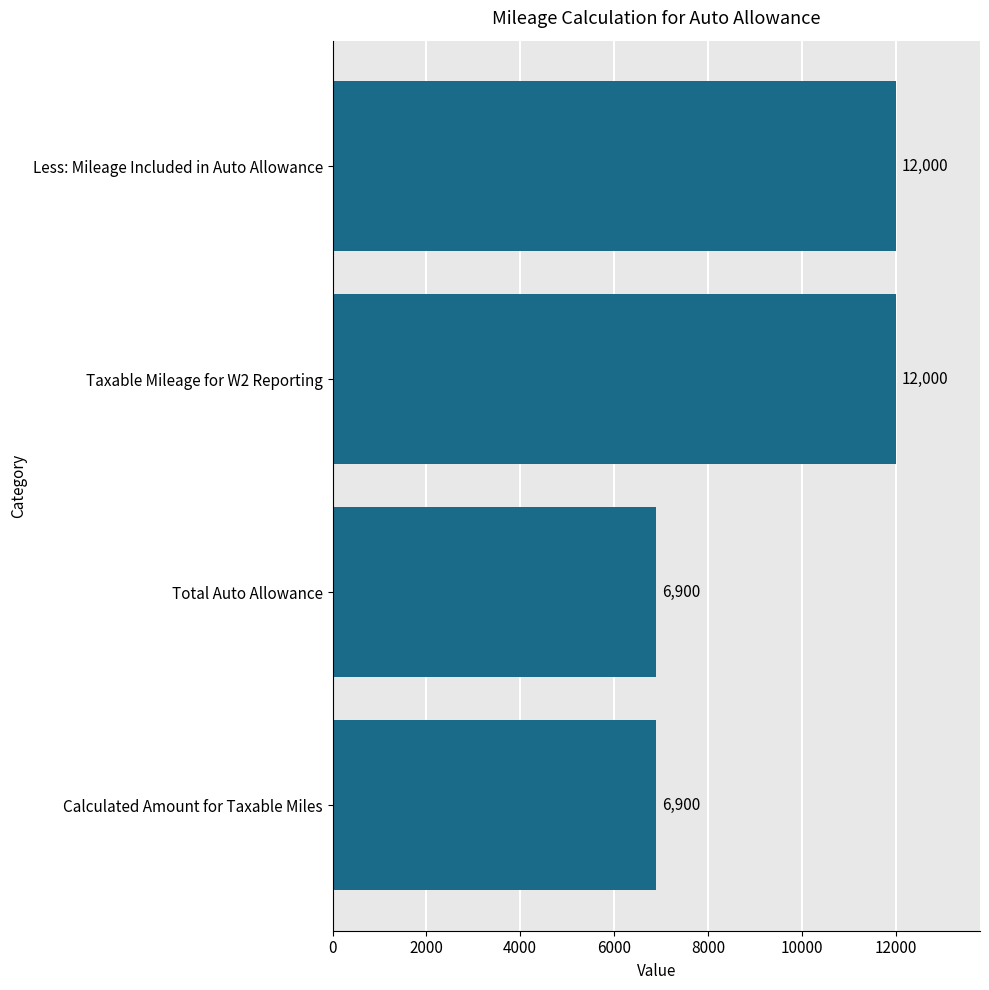

What is the greatest value displayed?

12000